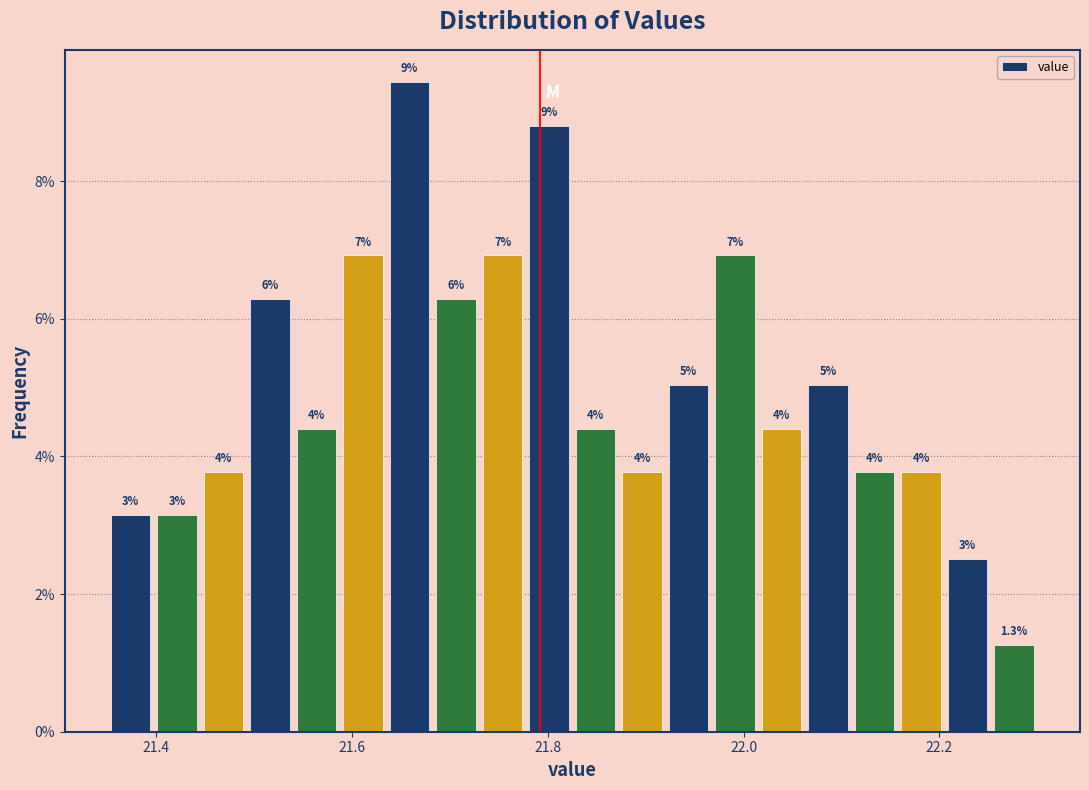

Around what value on the x-axis is the tallest bar? Give the approximate position of its centre, as read against the axis.

21.66